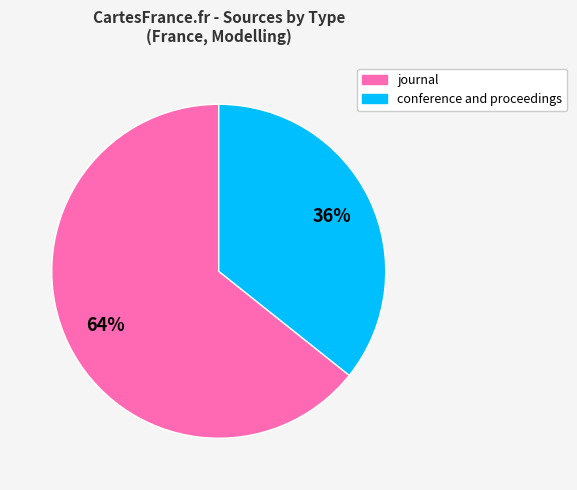

Rank the categories by value from highest to lowest.

journal, conference and proceedings